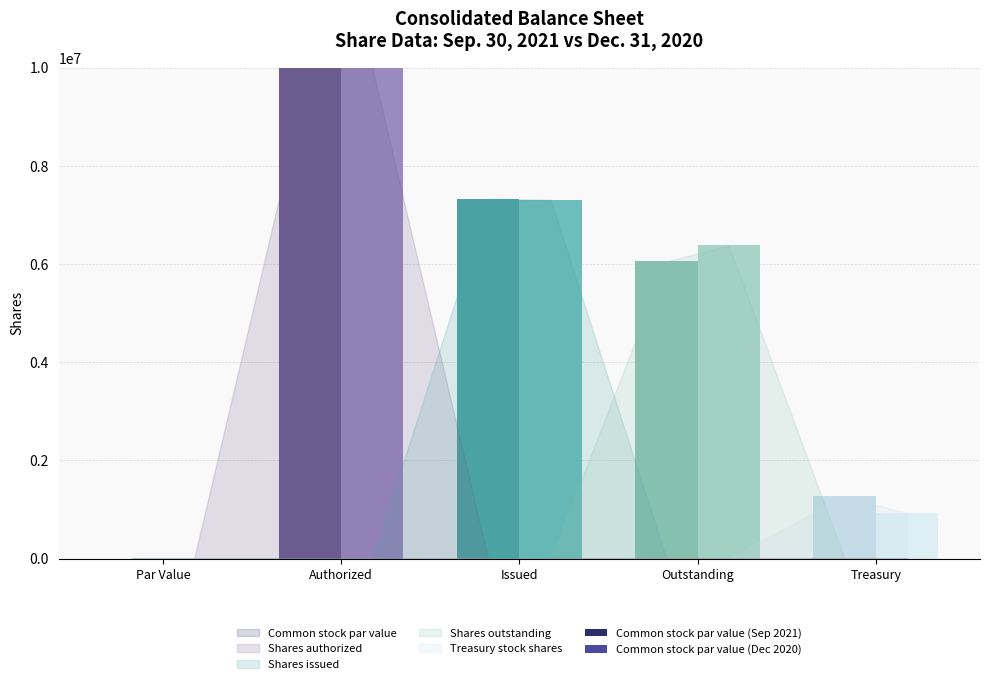

What is the sum of the Dec. 31, 2020 values at Treasury stock shares and Shares issued?

8238047